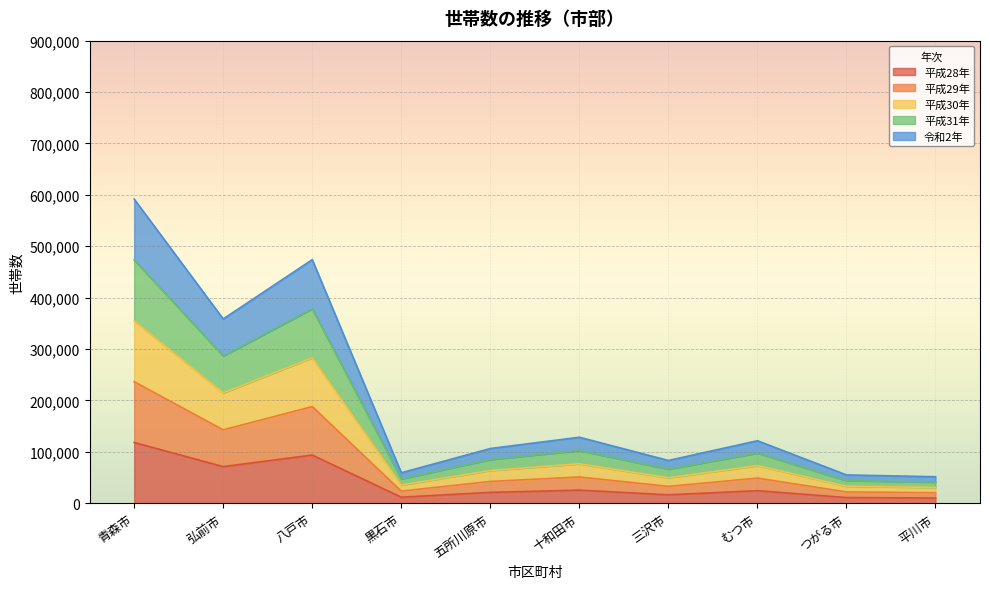

True or false: 平成28年 has a value of 24414 at むつ市.

True